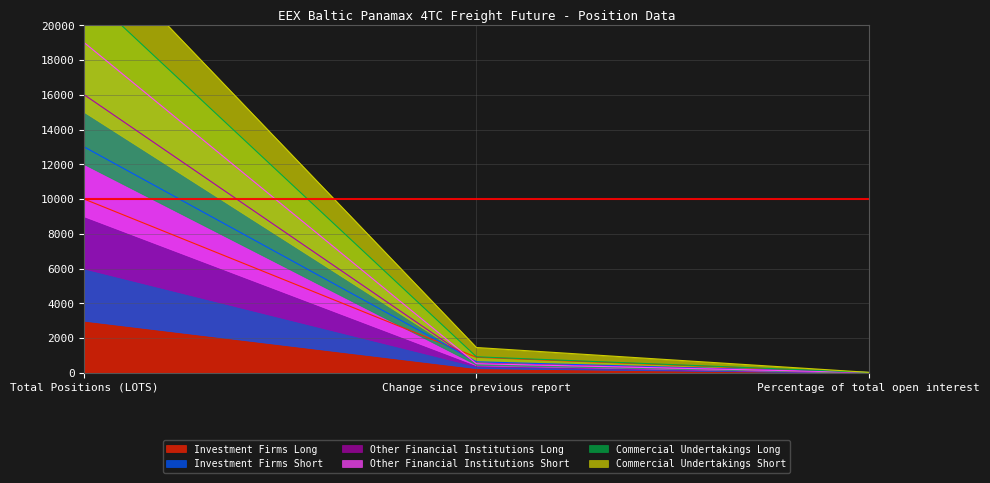

What is the label of the 2nd point from the left?

Change since previous report